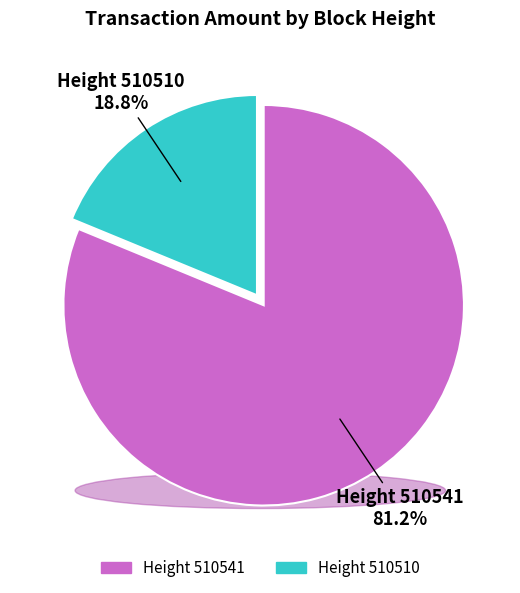

Approximately how many times larger is the value at 510541 compared to 510510?

4.3